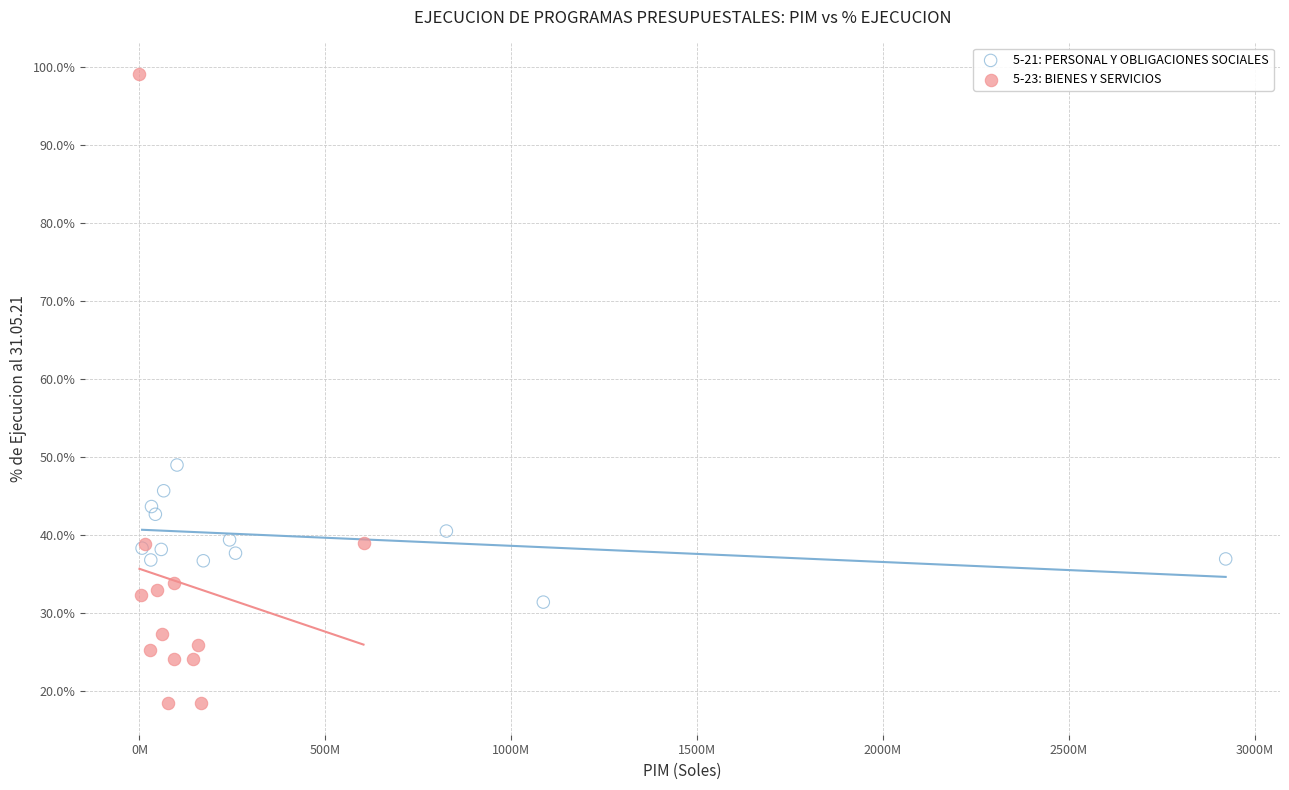

Which series reaches the minimum Y coordinate?

5-23: BIENES Y SERVICIOS